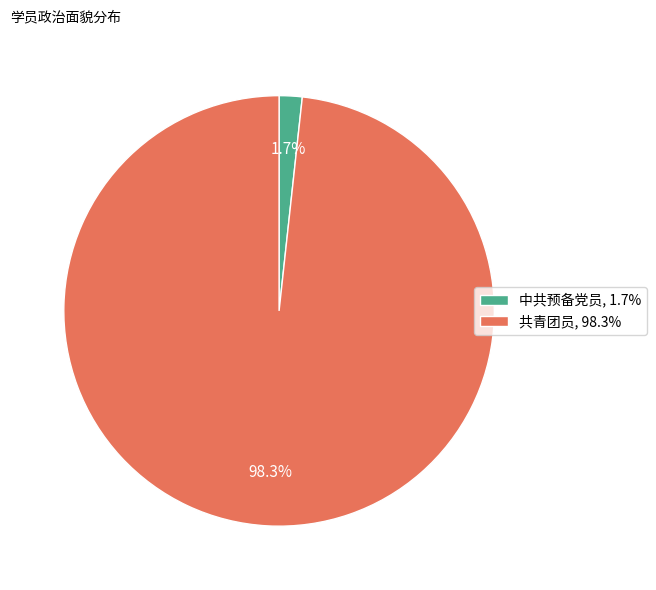

How many segments does this pie chart have?

2